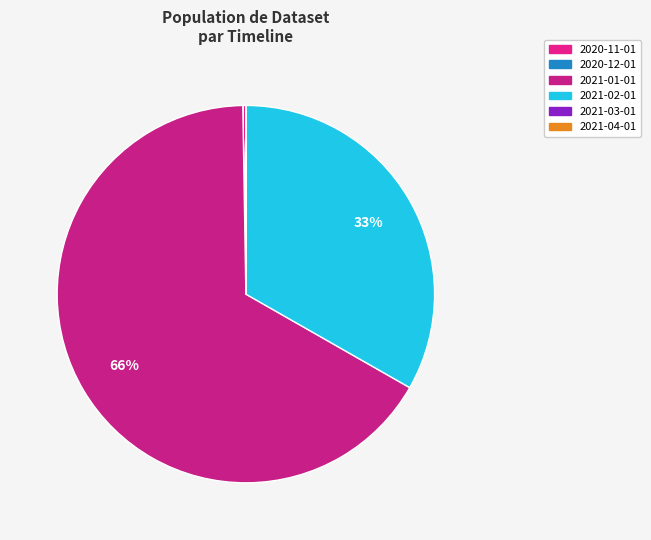

Which category has the biggest portion of the pie?

2021-01-01